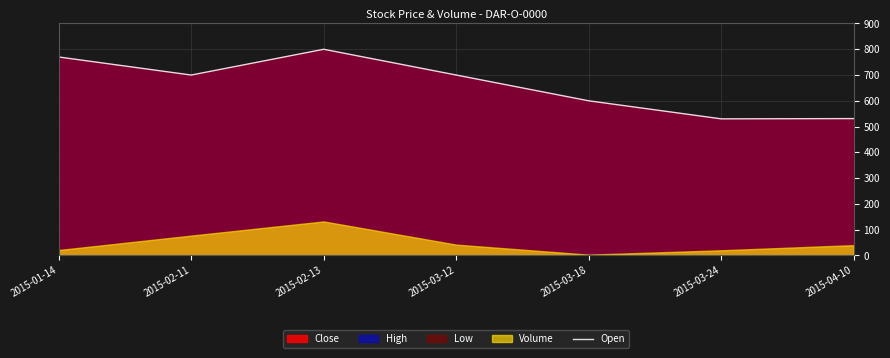

What position from the right is 2015-02-13?

5